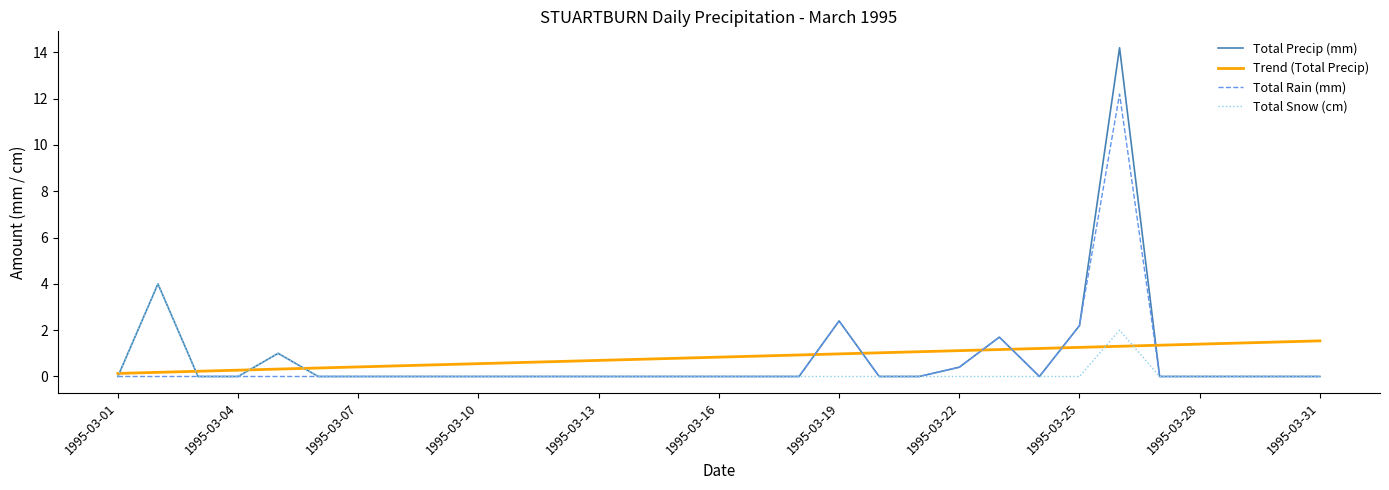

Which series has the widest spread of values?

Total Precip (mm)